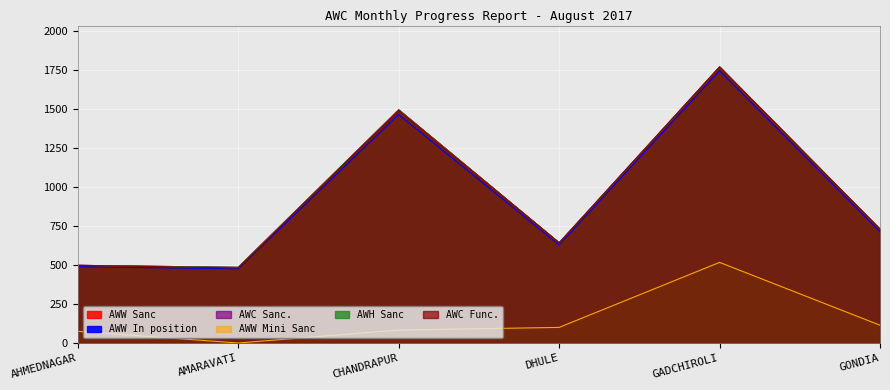

Reading right to left, extract all data points from this chart.

AWW Sanc: 730	1771	643	1496	486	499
AWW In position: 716	1747	630	1466	477	490
AWC Sanc.: 730	1771	643	1496	486	499
AWW Mini Sanc: 115	518	101	84	1	76
AWH Sanc: 730	1771	643	1496	486	499
AWC Func.: 730	1771	643	1492	482	499